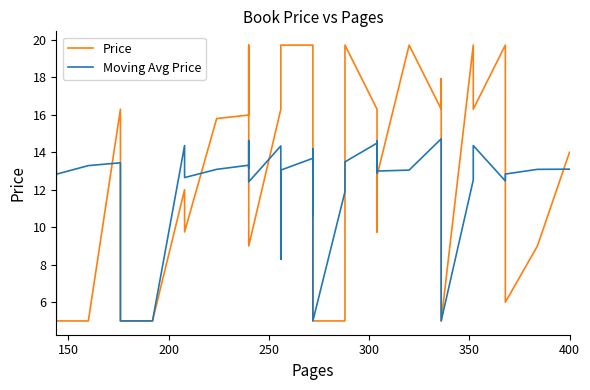

How many distinct data groups are displayed?

2